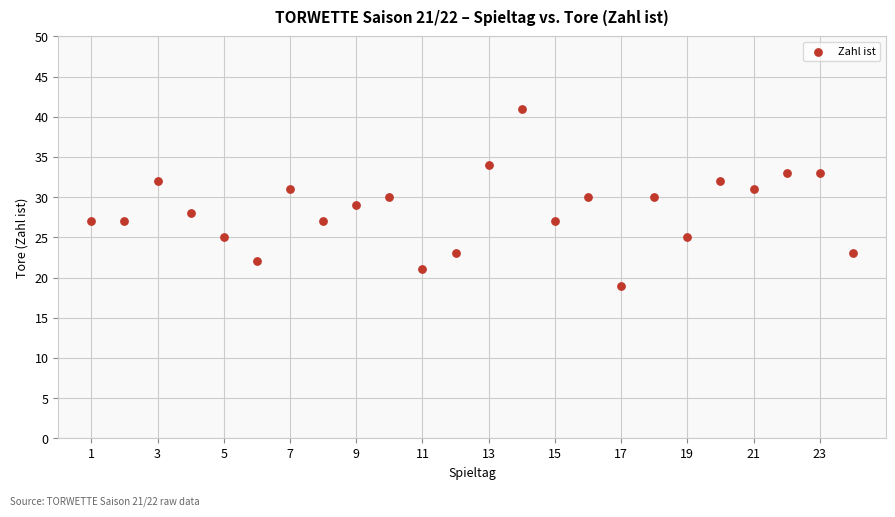

What is the range of Y values (max minus min)?

22